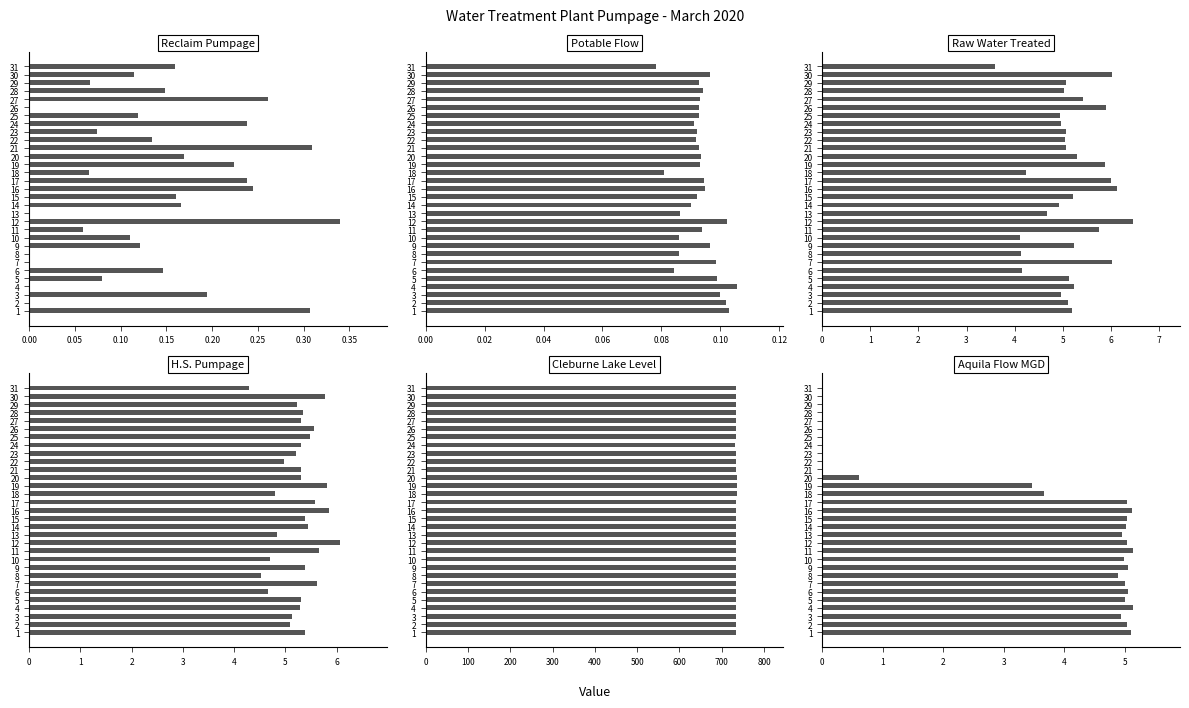

What is the label of the 9th bar from the right?

22